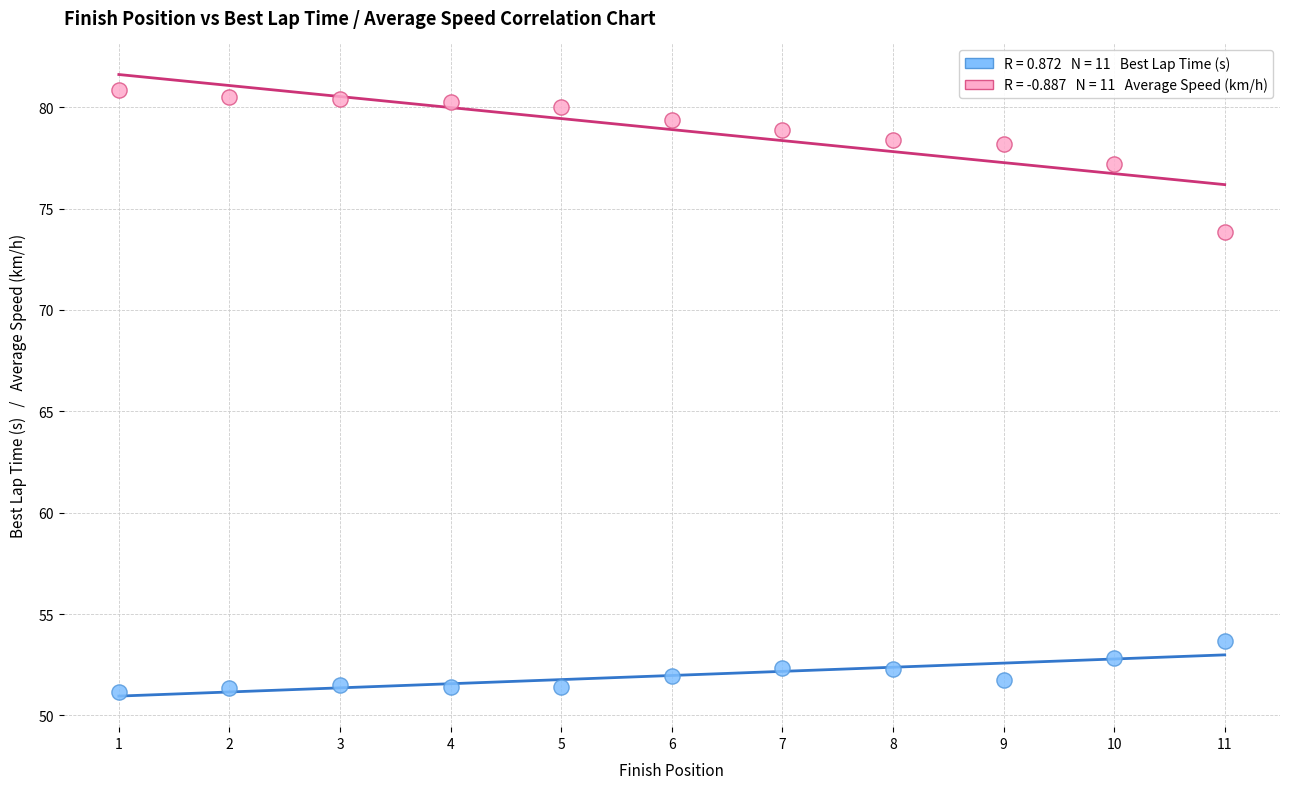

Across all series, what Y value is closest to 65?

73.8